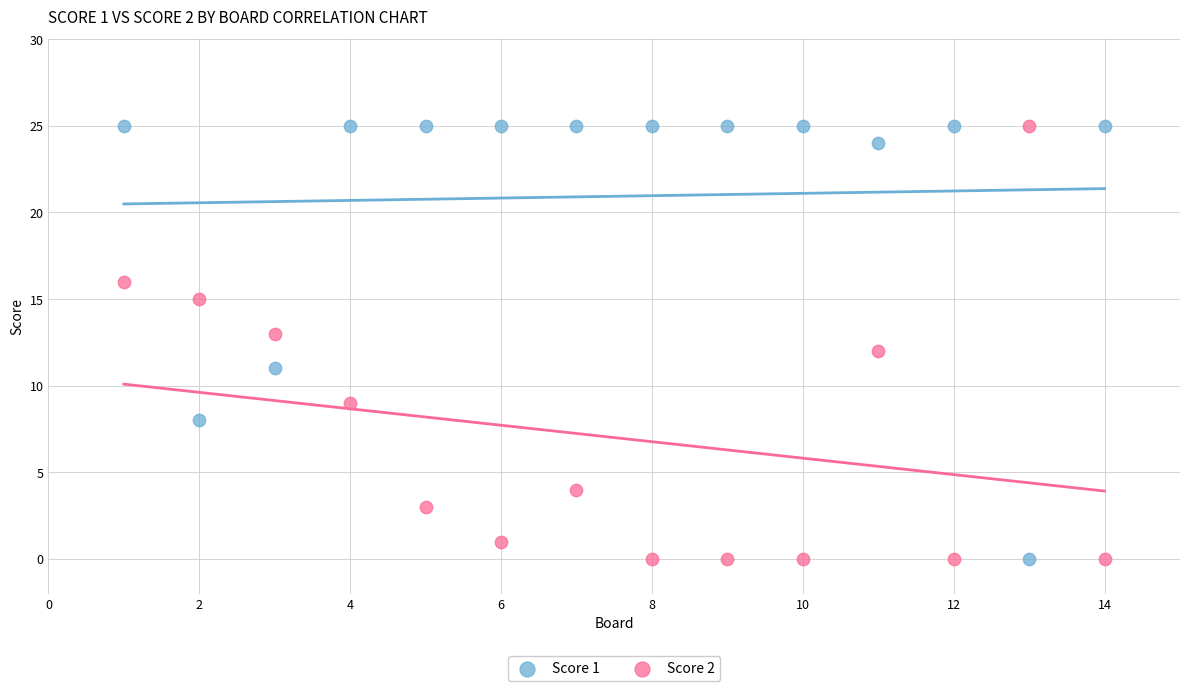

What is the X range (max minus min) for the scatter plot?

13